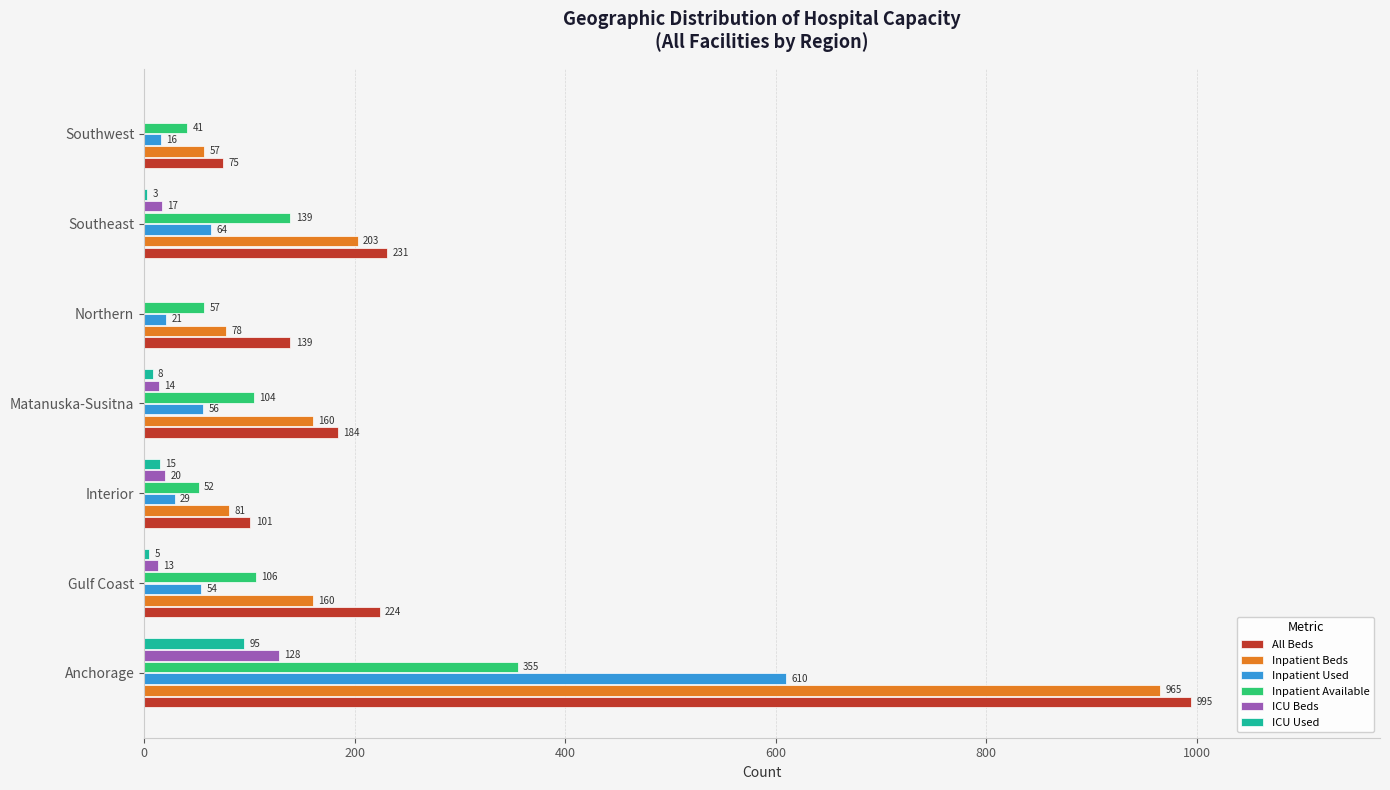

Is it true that All Beds equals 533 at Anchorage?

False